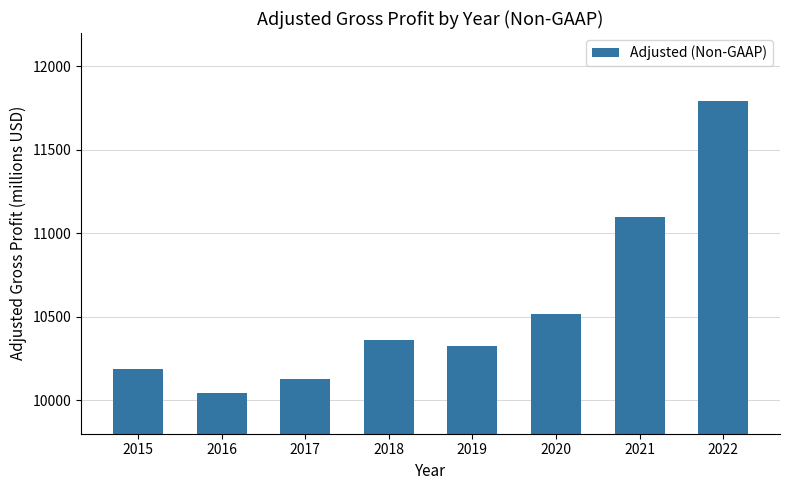

What is the approximate value at 2019?

10327